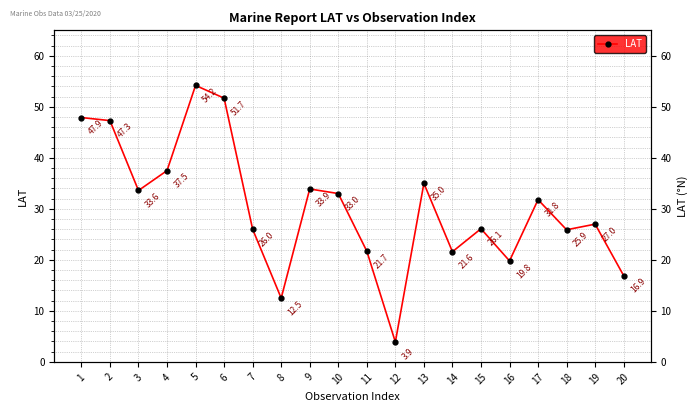

Rank the categories by value from highest to lowest.

5, 6, 1, 2, 4, 13, 9, 3, 10, 17, 19, 15, 7, 18, 11, 14, 16, 20, 8, 12